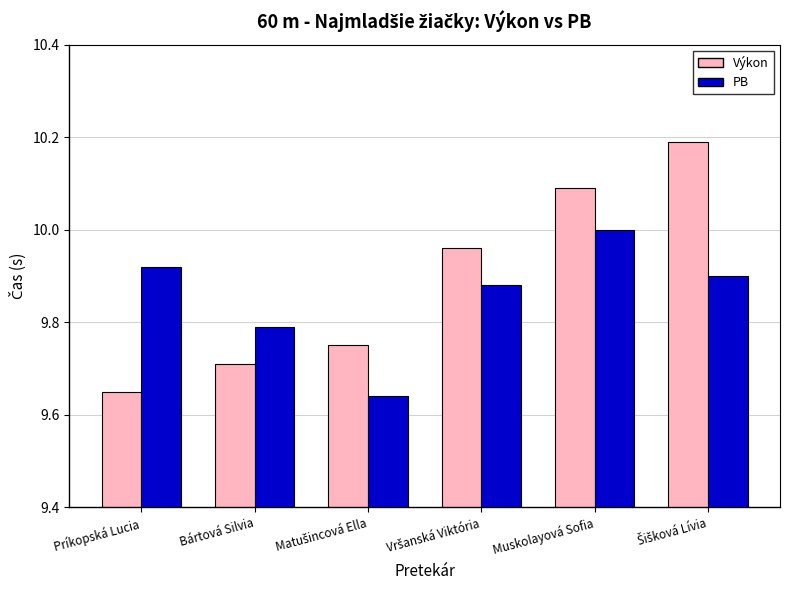

What is the sum of all Výkon values?

59.4